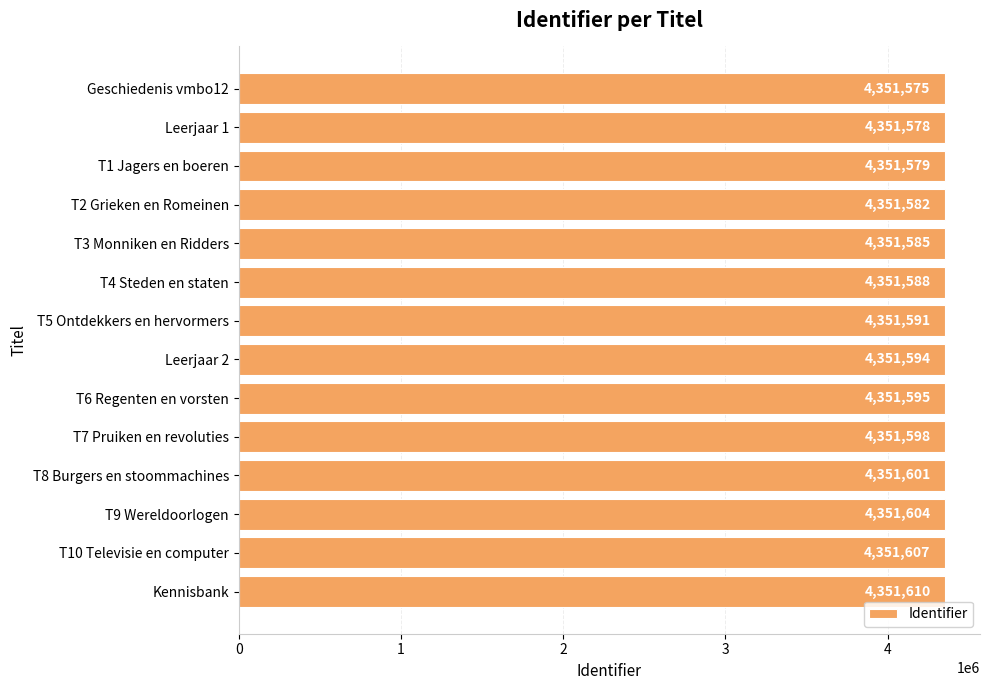

Reading top to bottom, extract all data points from this chart.

4351575	4351578	4351579	4351582	4351585	4351588	4351591	4351594	4351595	4351598	4351601	4351604	4351607	4351610